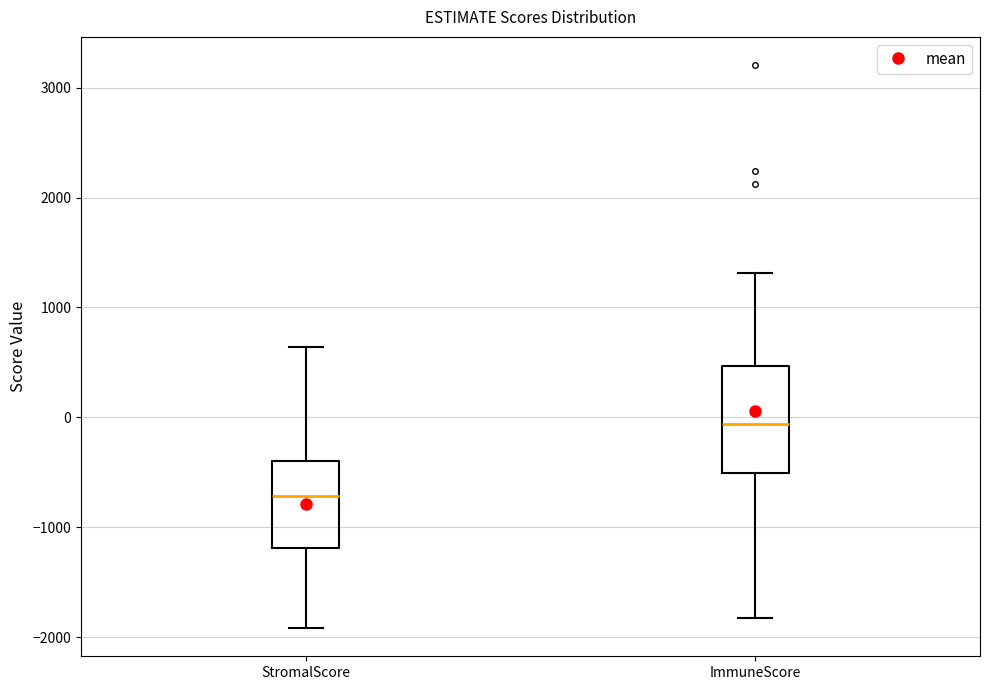

Reading left to right, read every box against the y-axis: the position of its median line, the range the box covers, and the ends of its whiskers. The values are not printed on the chart, so give them approximately, as read against the axis.

StromalScore: median -700, box -1200 to -400, whiskers -1900 to 600
ImmuneScore: median -100, box -500 to 500, whiskers -1800 to 1300